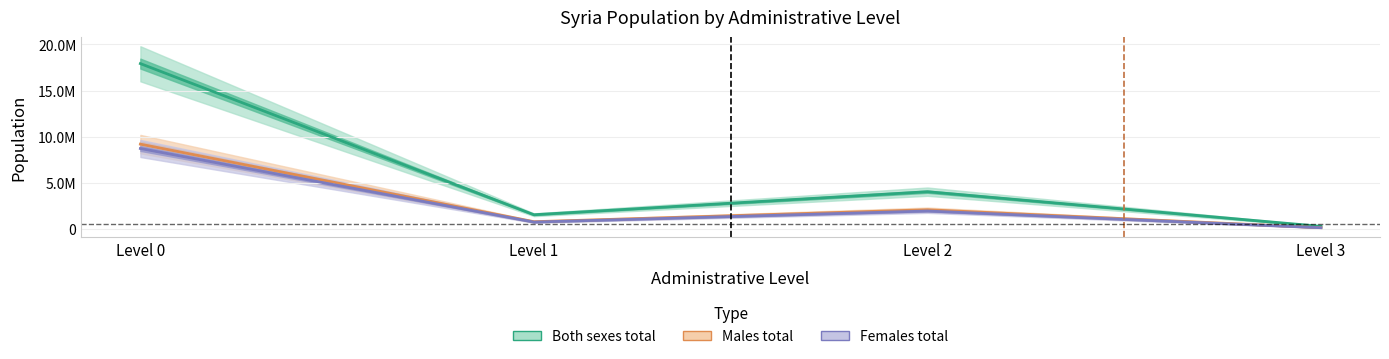

Reading left to right, list all the values displayed in this chart.

Both sexes total: 17920844	1552161	4045166	292713
Males total: 9196878	796212	2090680	150161
Females total: 8723966	755949	1954486	142552